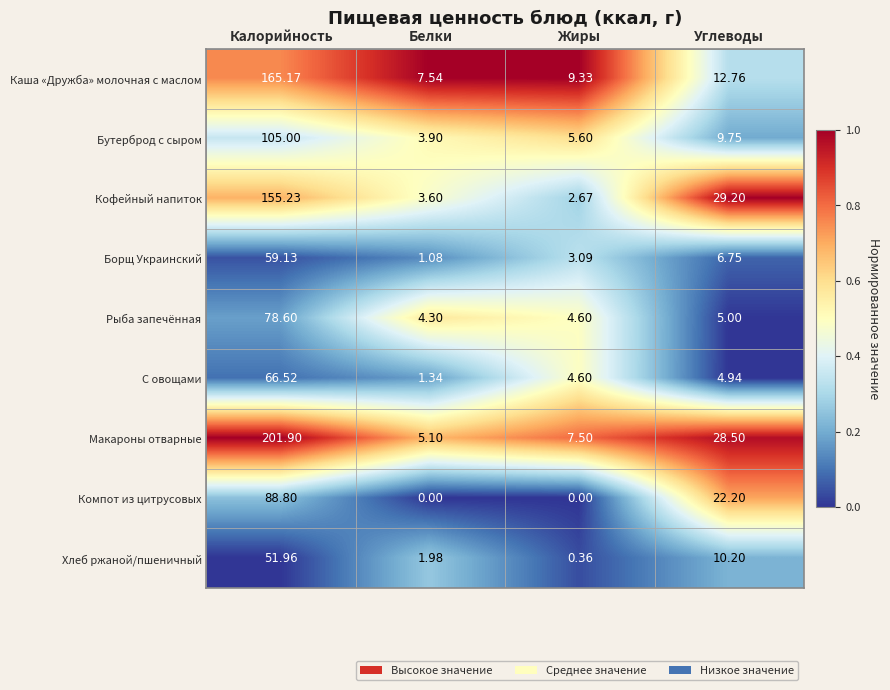

Rank the series by their maximum value, from lowest to highest.

Хлеб ржаной/пшеничный, Борщ Украинский, С овощами, Рыба запечённая, Компот из цитрусовых, Бутерброд с сыром, Кофейный напиток, Каша «Дружба» молочная с маслом, Макароны отварные